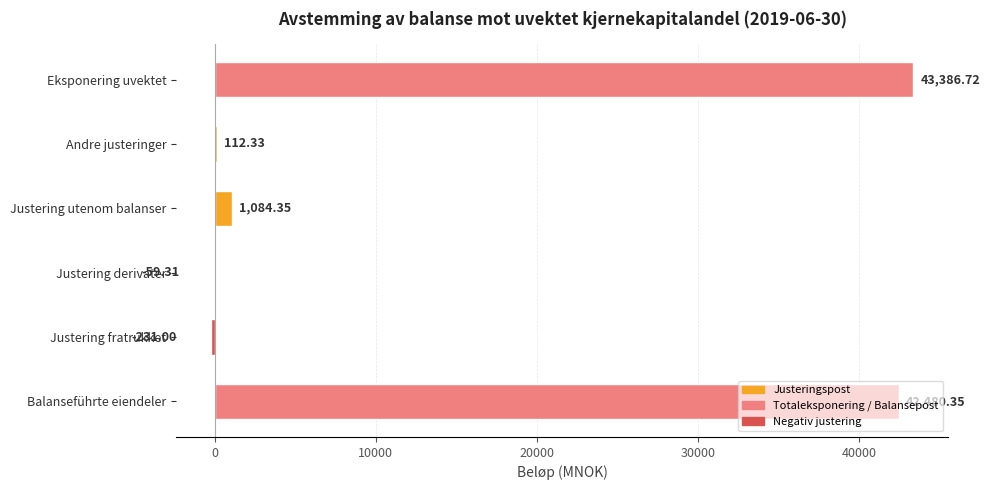

What is the sum of the values at Andre justeringer and Balanseführte eiendeler?

42592.7